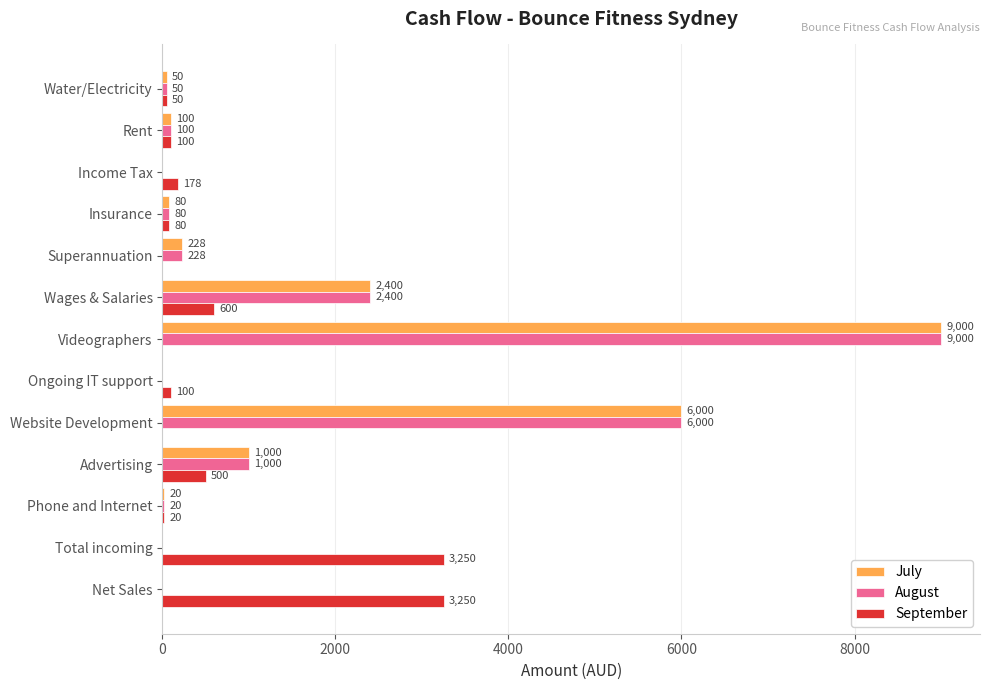

What is the sum of the September values at Total incoming and Net Sales?

6500